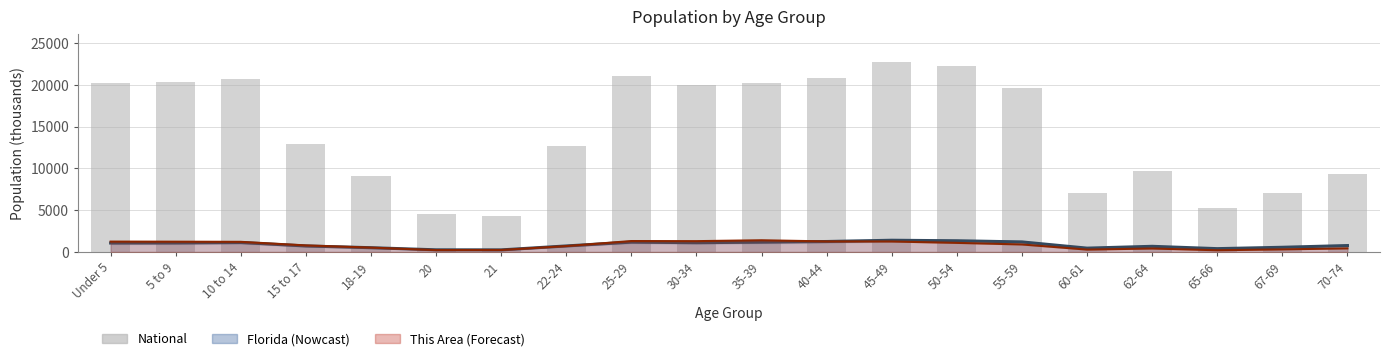

Where is This Area (scaled) nearest to the value 802?

15 to 17